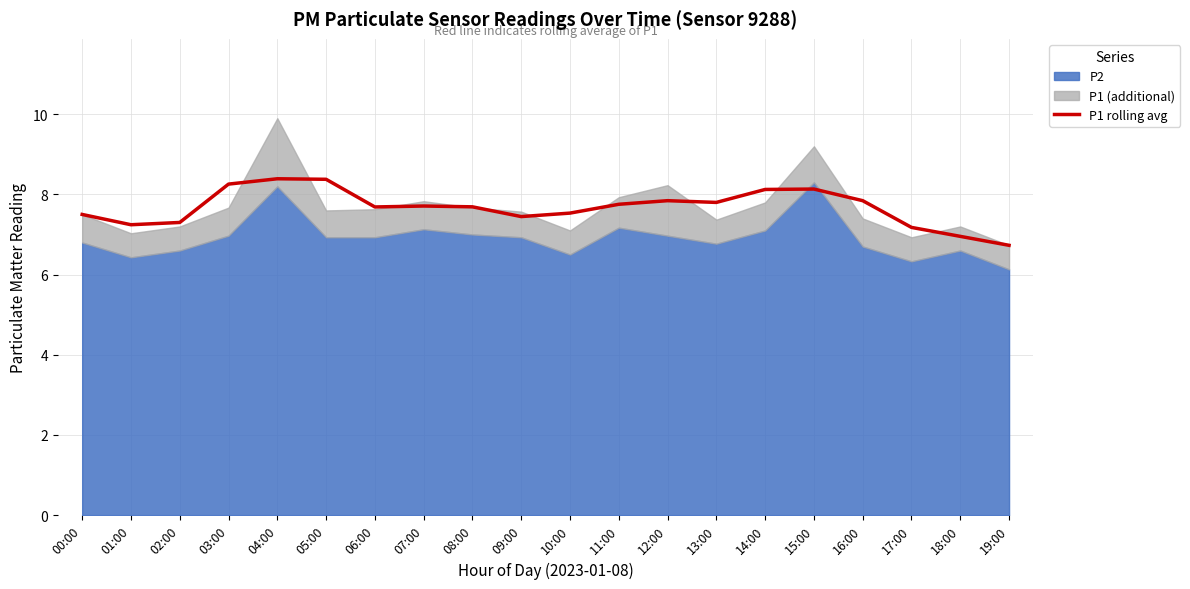

What is the value of the 12th point from the left?

7.8